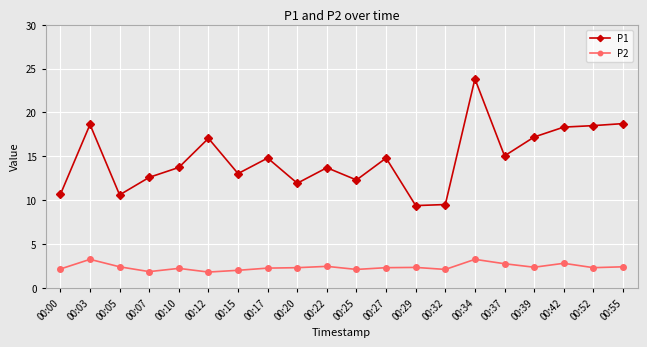

What is the difference between the highest and lowest values at 00:52?

16.2